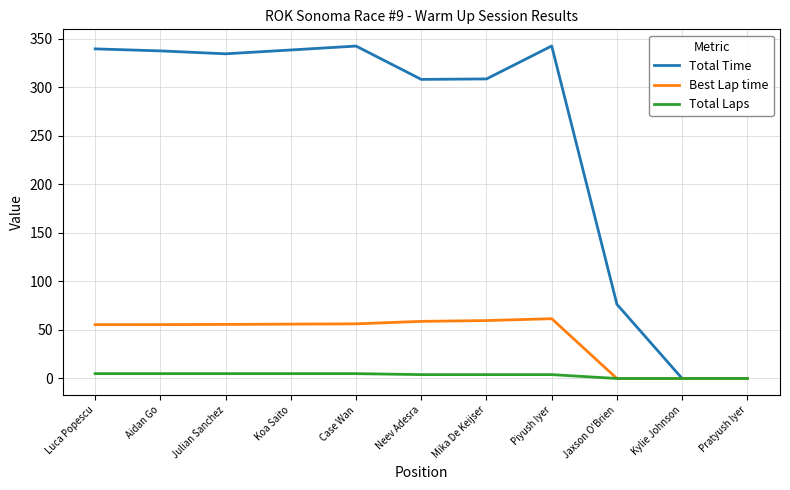

Which series has the largest total across all categories?

Total Time